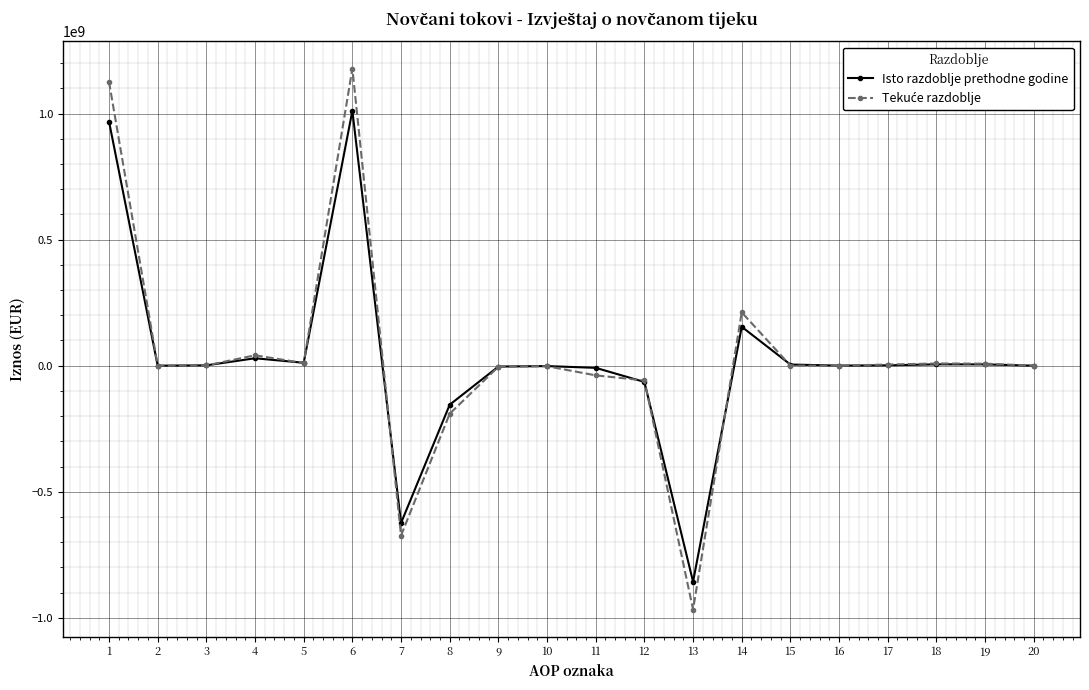

What is the minimum value for Isto razdoblje prethodne godine?

-856634615